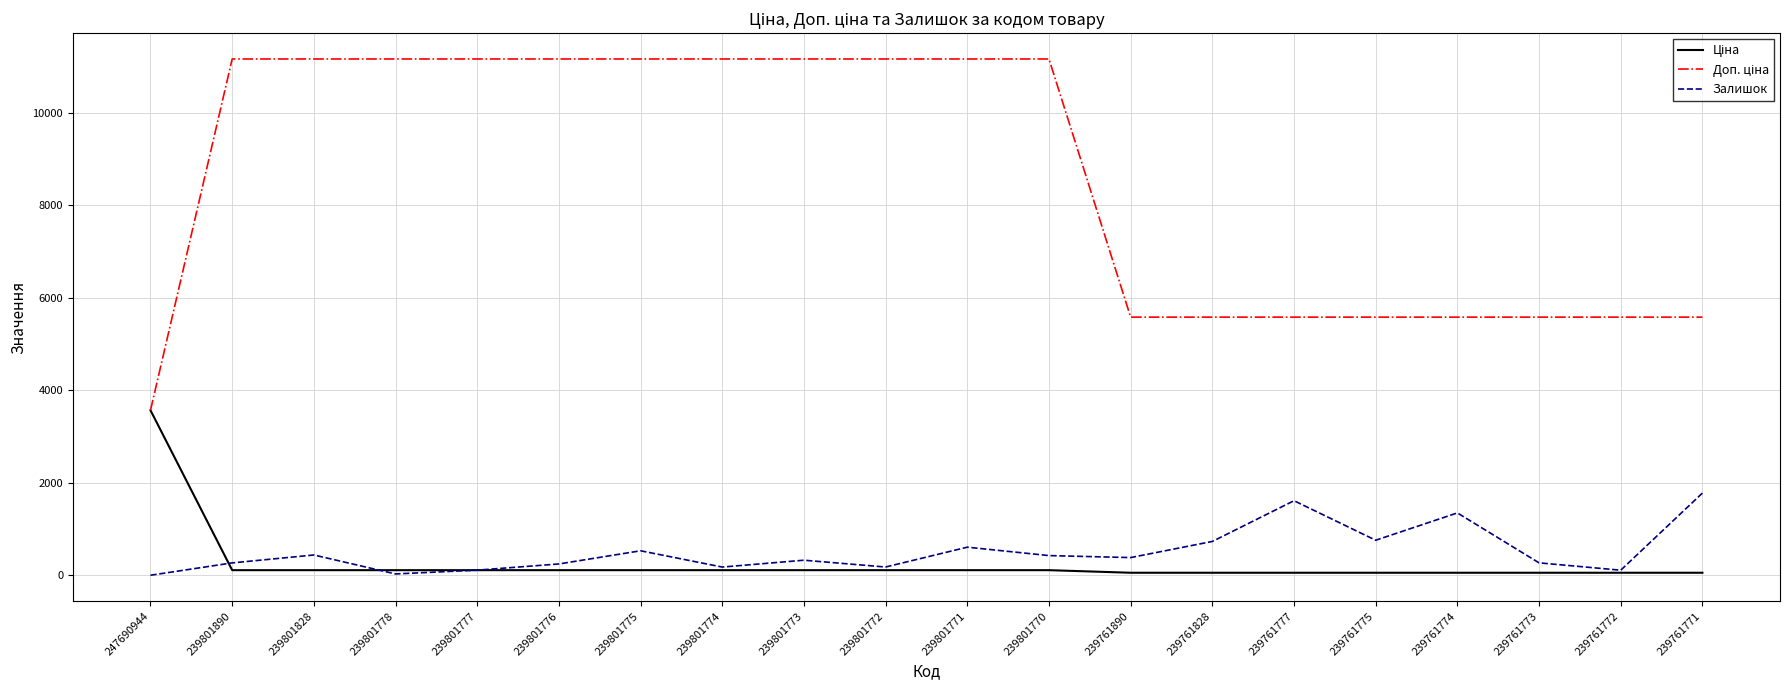

How many lines are shown in the chart?

3